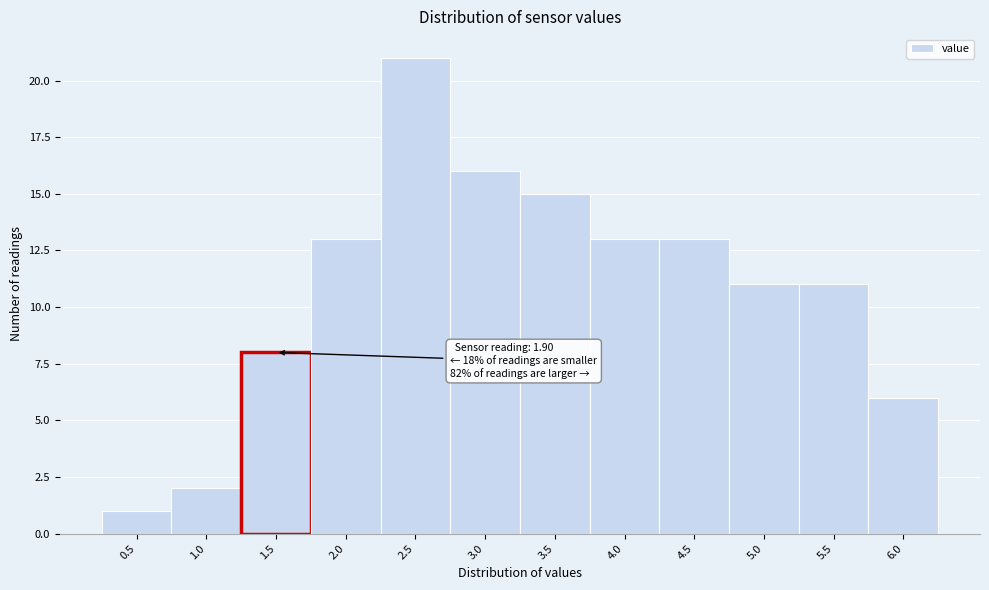

Reading left to right, extract all data points from this chart.

1	2	8	13	21	16	15	13	13	11	11	6